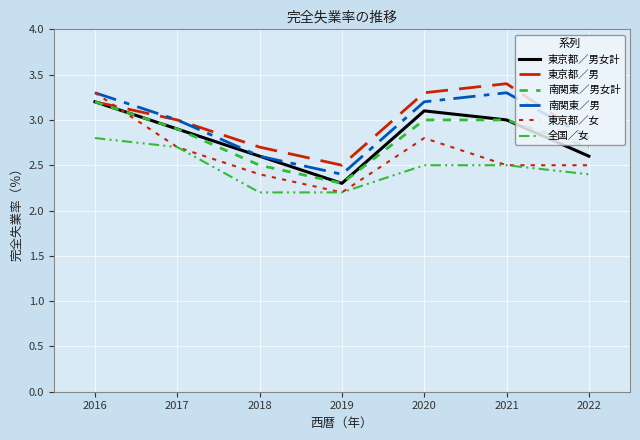

True or false: 東京都／男 and 南関東／男 cross at least once.

False